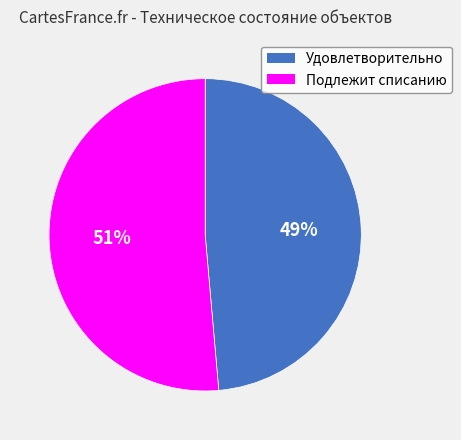

Which category has the biggest portion of the pie?

Подлежит списанию